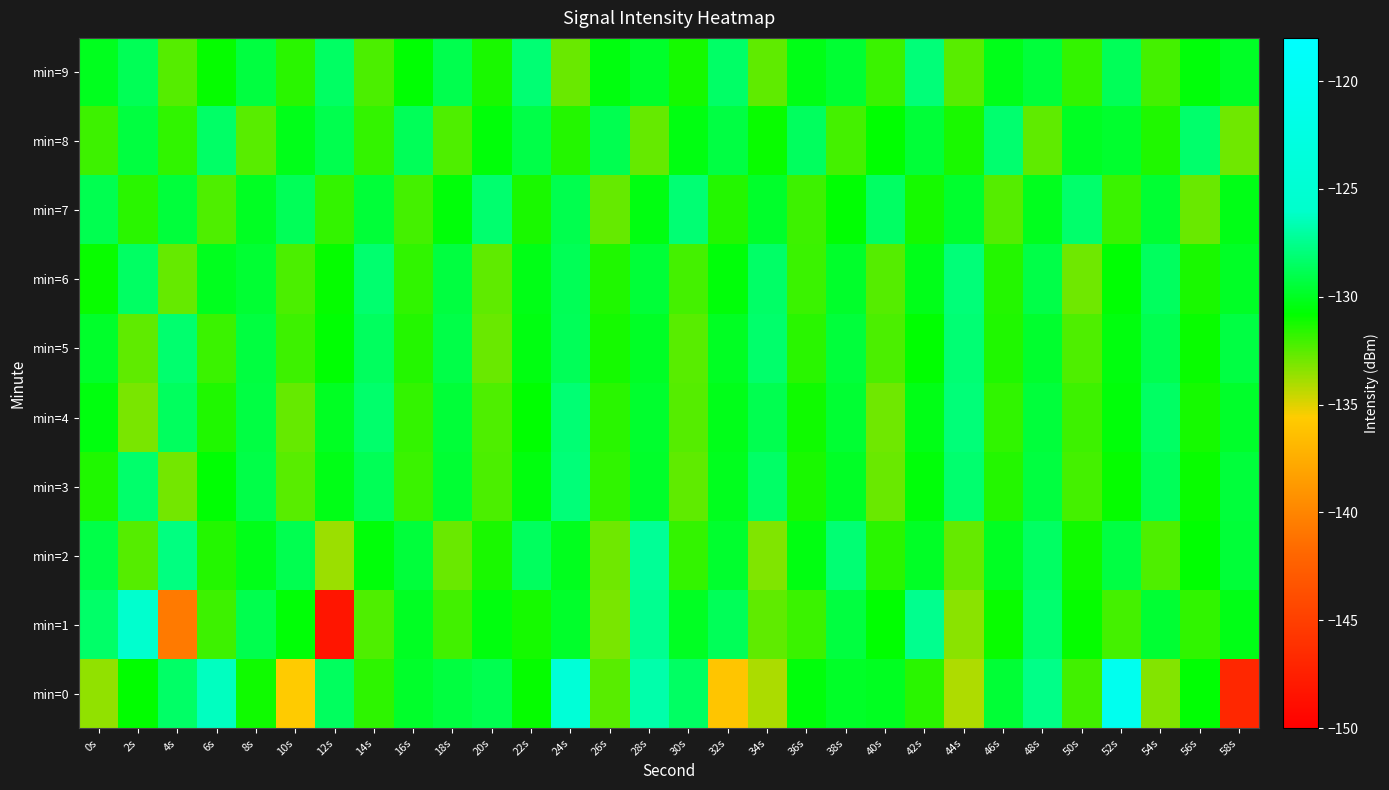

Which series changed the most between 16s and 58s?

min=0